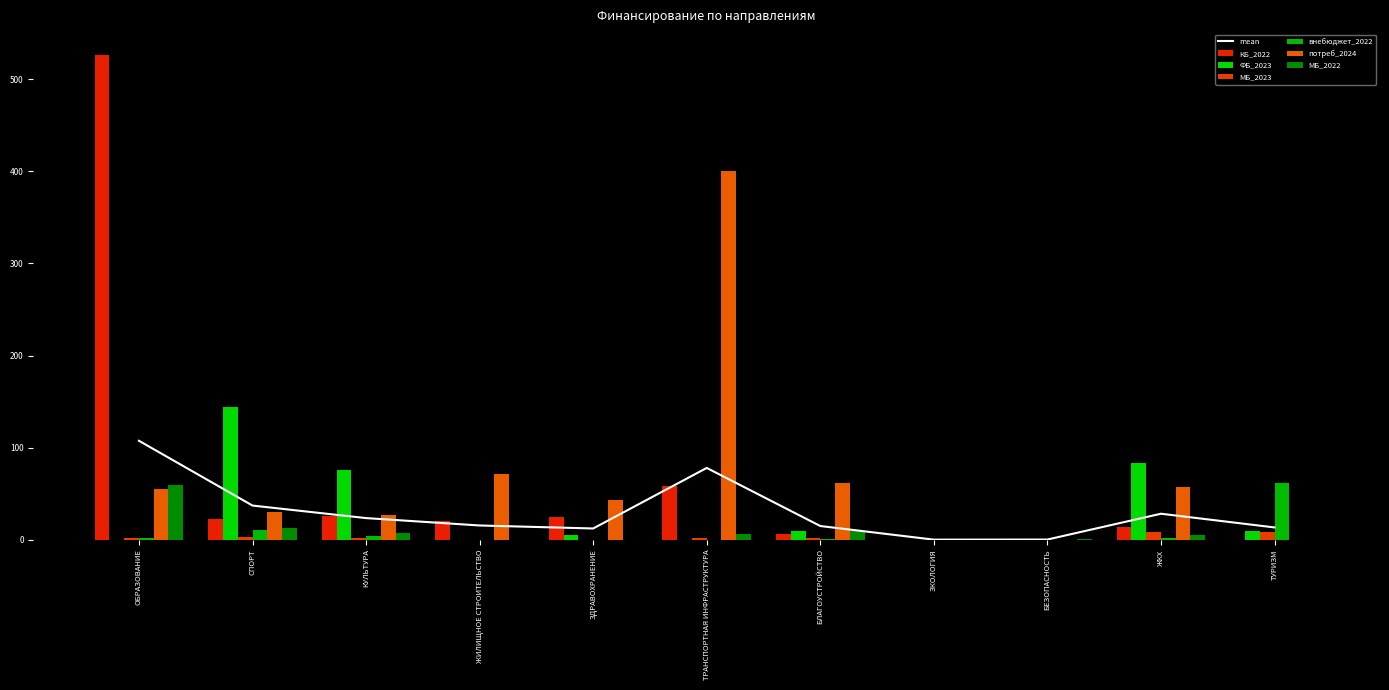

Is it true that КБ_2022 equals 15.6 at СПОРТ?

False